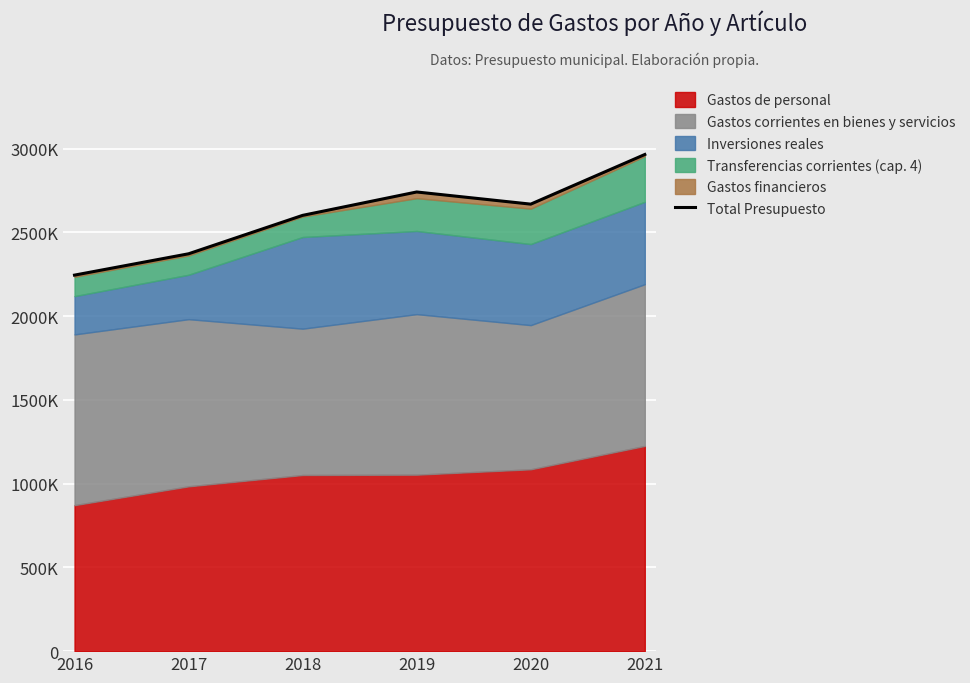

How many interior local valleys (lower than both neighbors) does the data have?

1